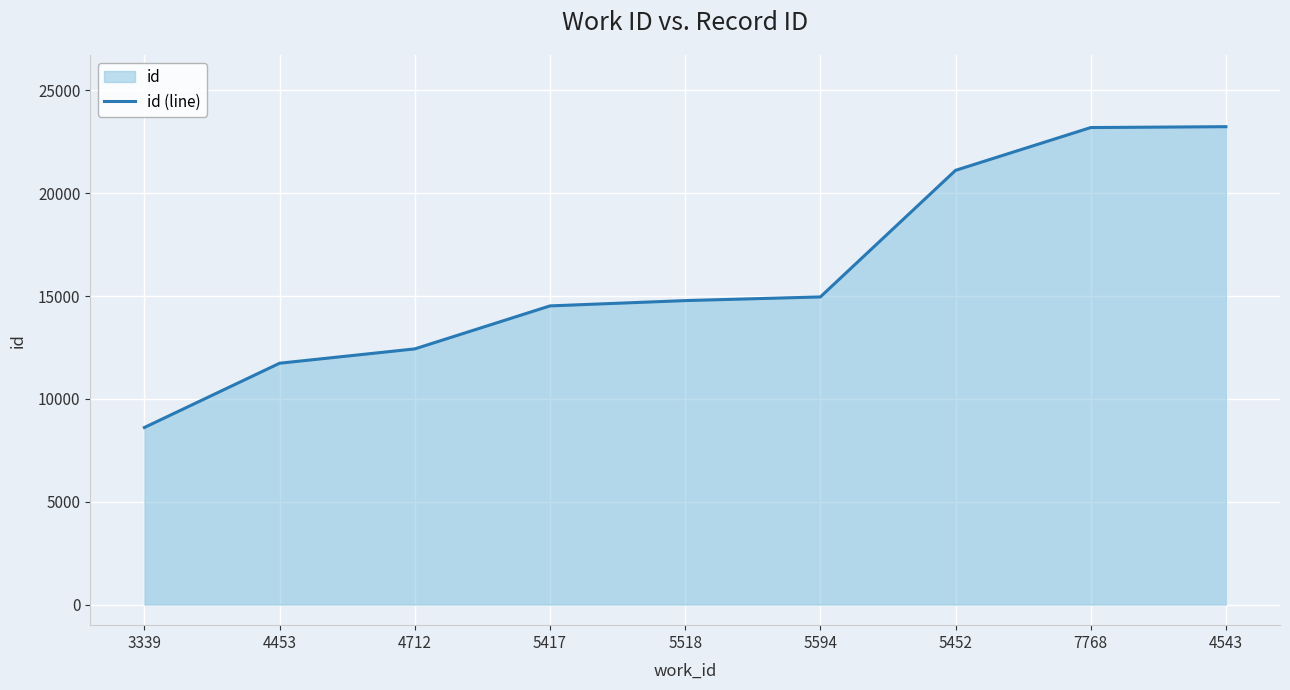

How many data points are less than 14778?

4